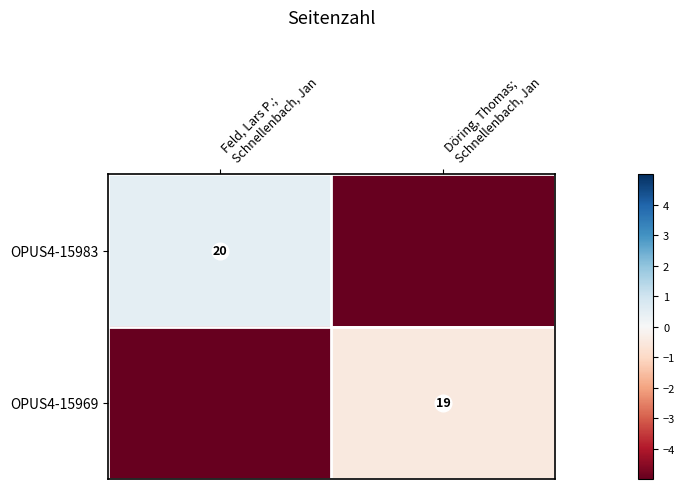

The OPUS4-15969 series shows -0.8 at Döring, Thomas; Schnellenbach, Jan. True or false?

False